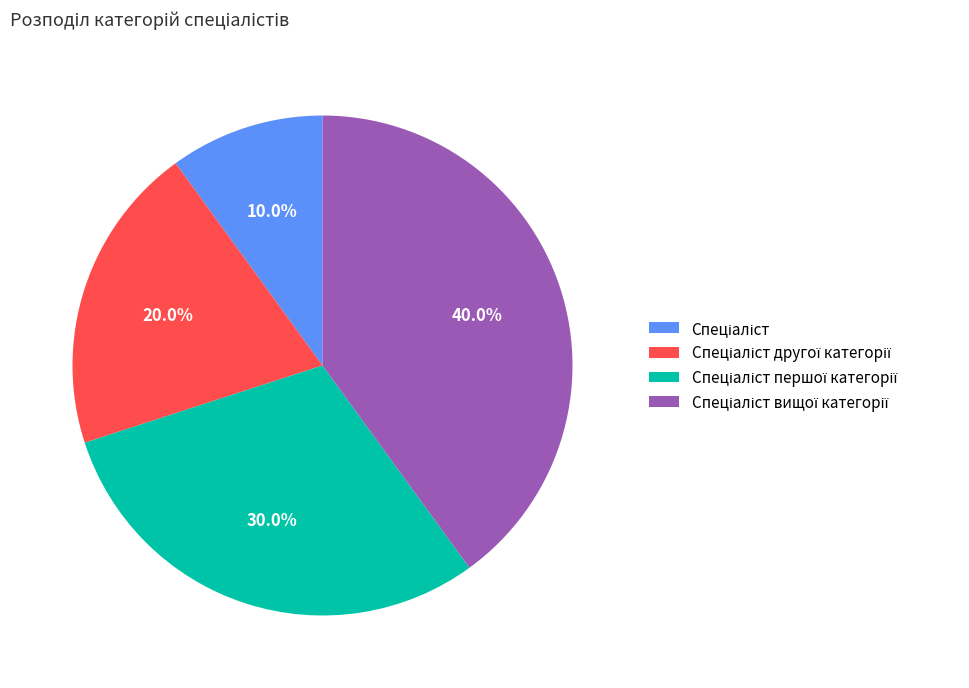

Count the number of slices in the pie.

4